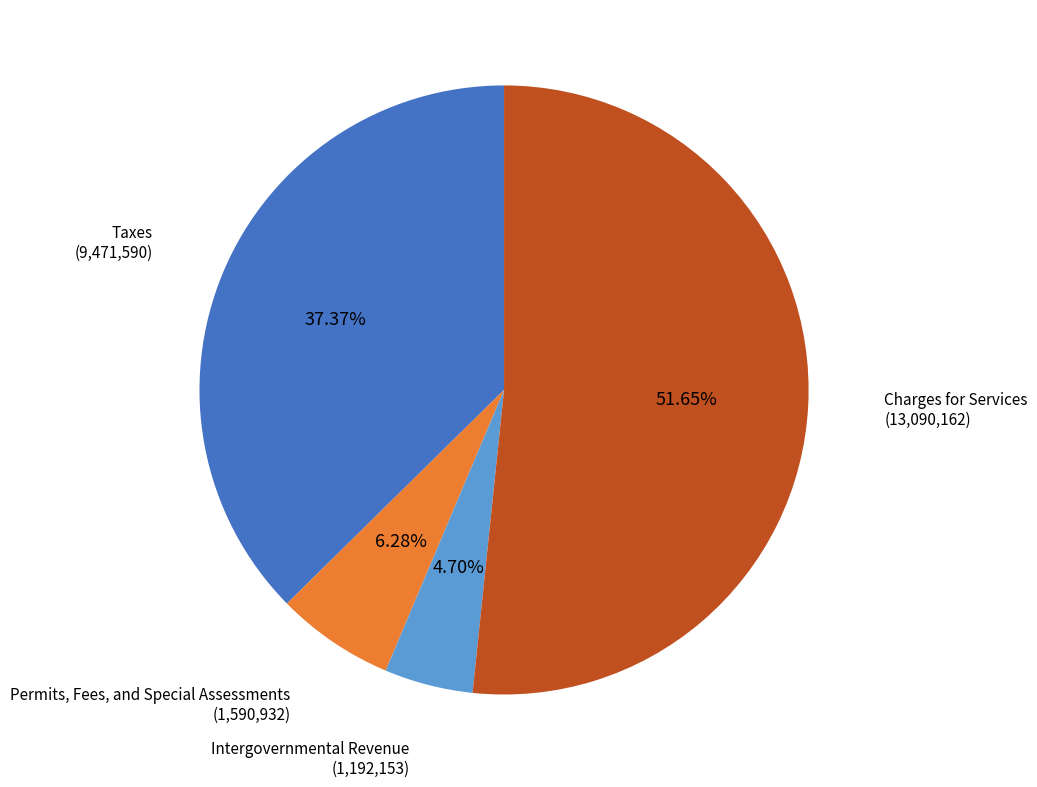

Rank the categories by value from highest to lowest.

Charges for Services, Taxes, Permits, Fees, and Special Assessments, Intergovernmental Revenue